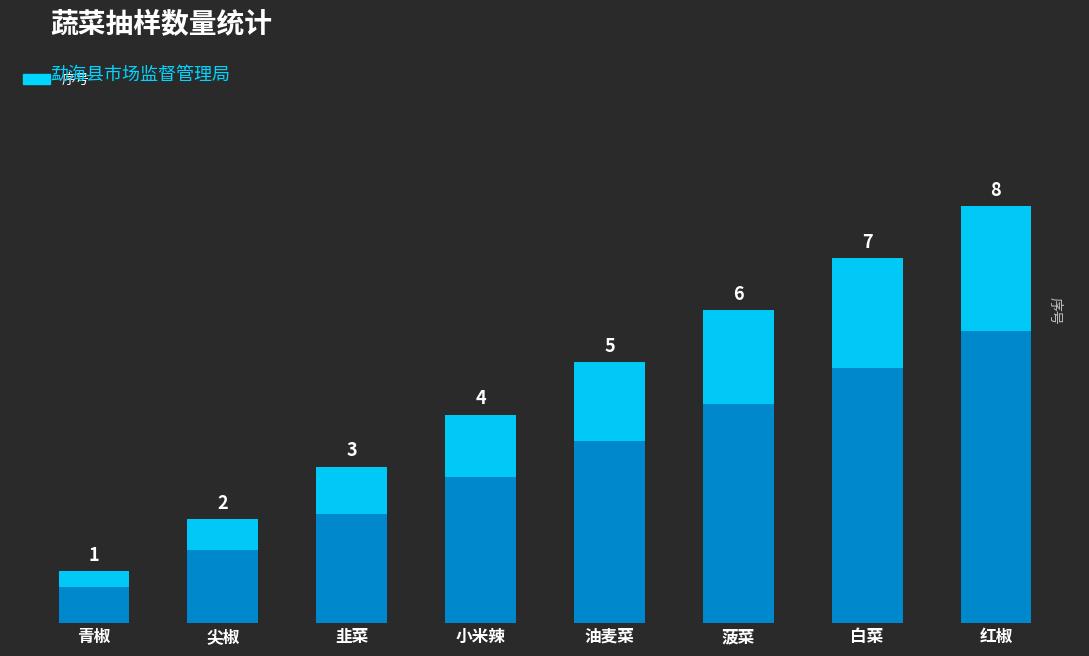

Approximately how many times larger is the value at 红椒 compared to 尖椒?

4.0